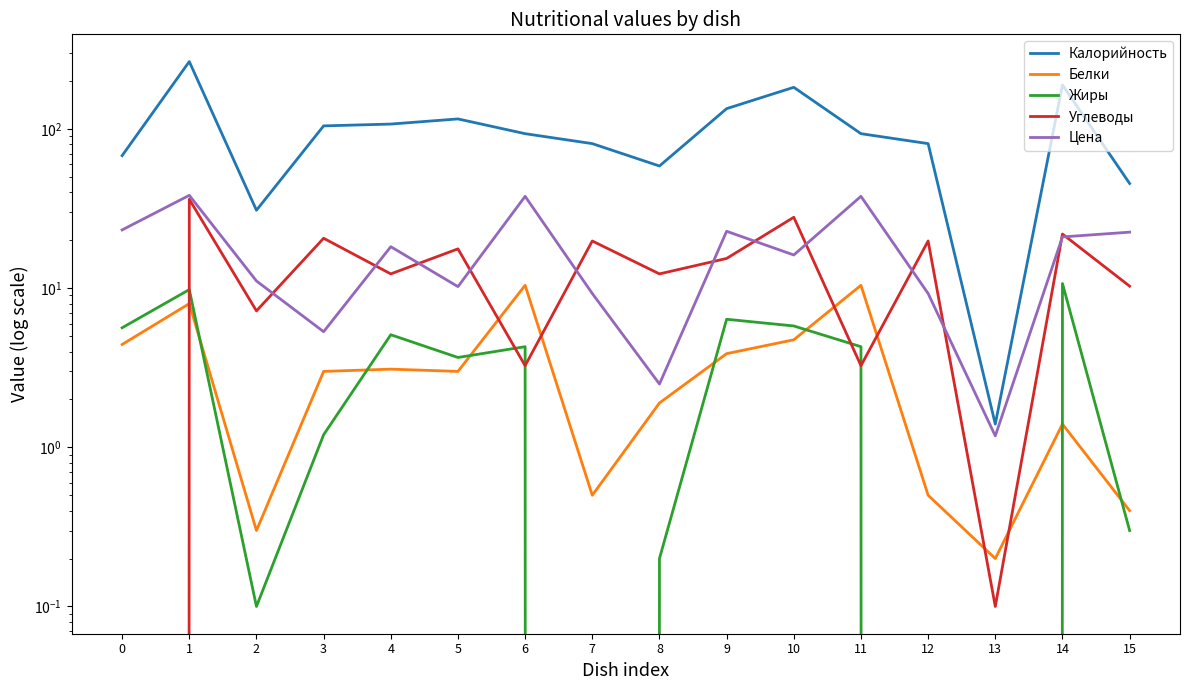

True or false: Жиры and Белки cross at least once.

True